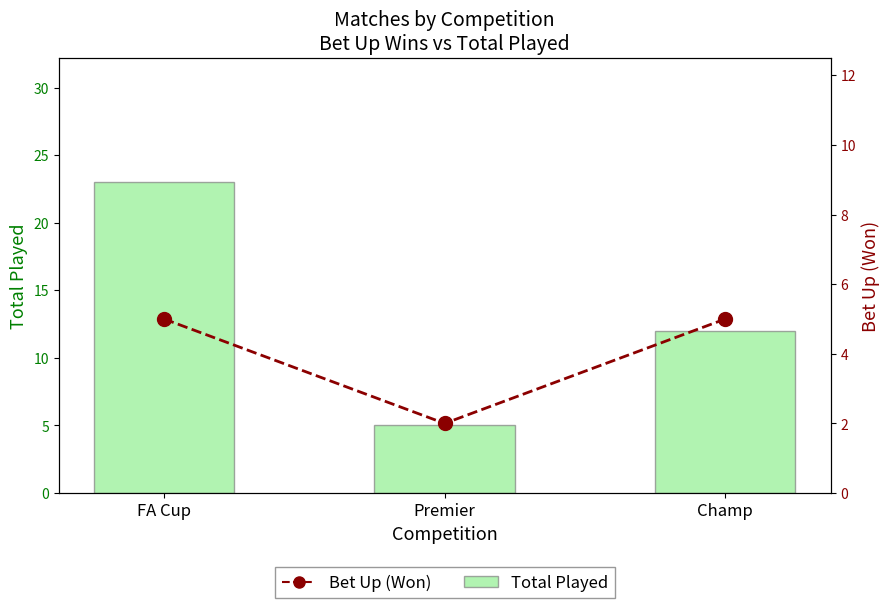

Reading left to right, extract all data points from this chart.

Total Played: FA Cup=23	Premier=5	Champ=12
Bet Up (Won): FA Cup=5	Premier=2	Champ=5